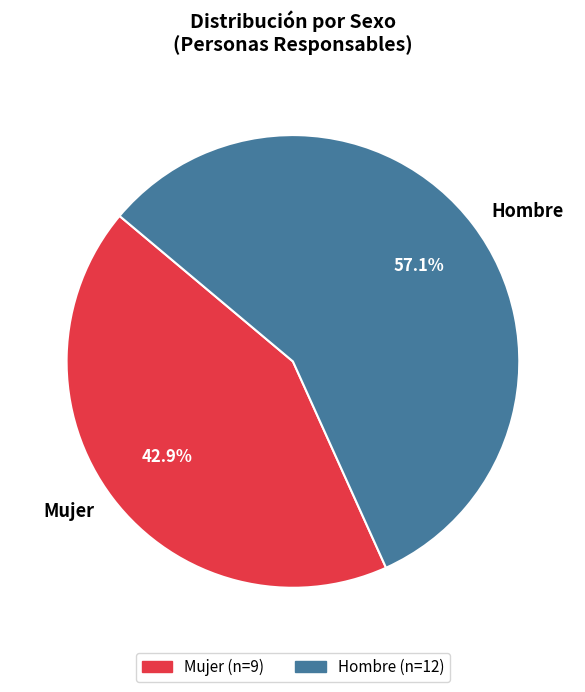

To the nearest percent, what is the combined percentage of Mujer and Hombre?

100%